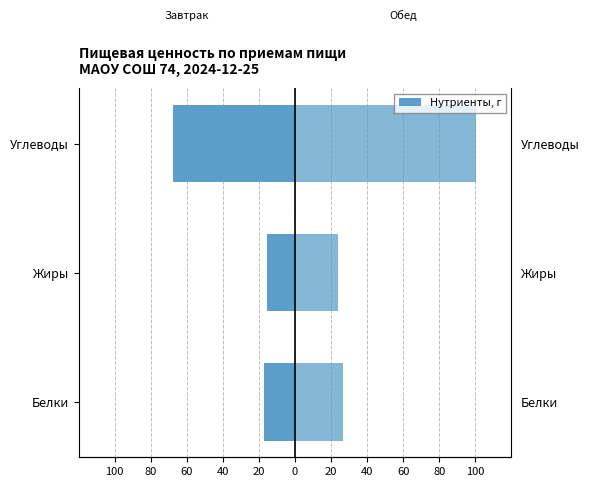

How many data points in Обед are above 26?

2